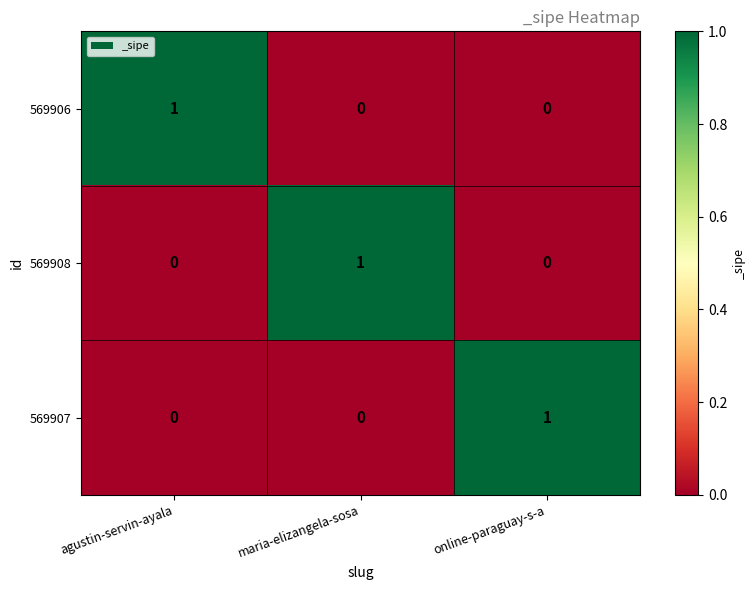

How many positive values does the 569908 series have?

1